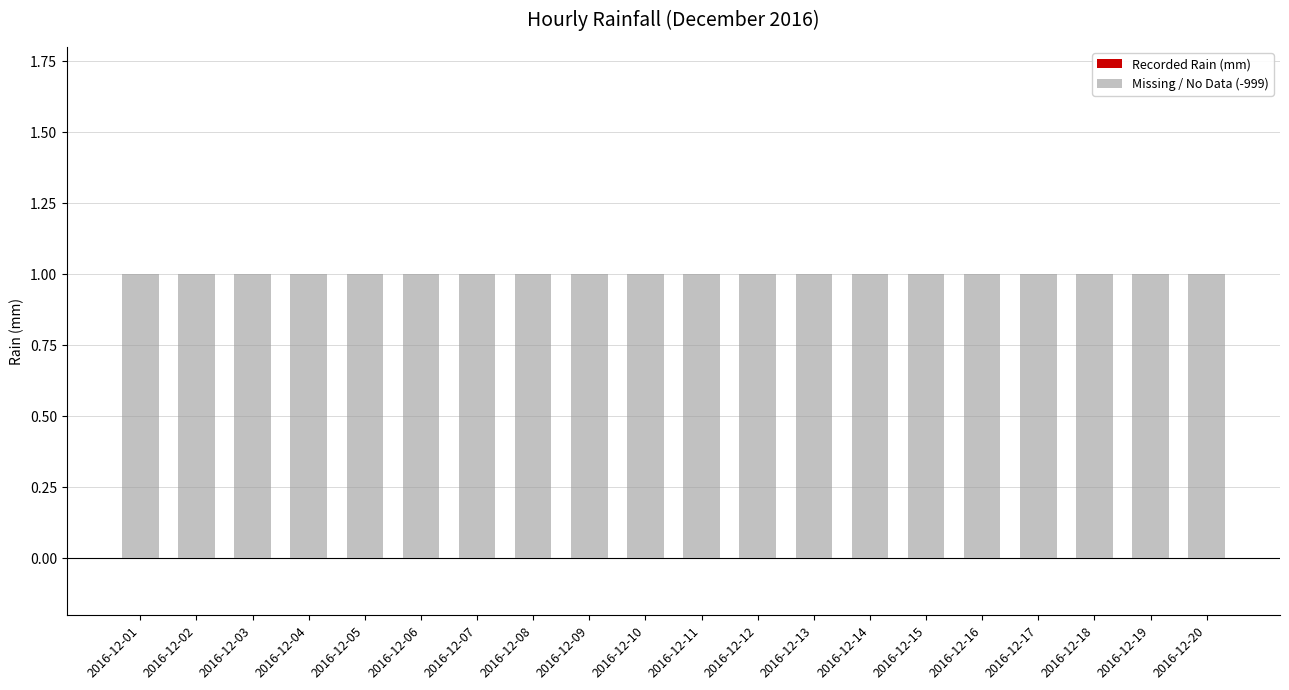

What value does the Missing / No Data (-999) series have at 2016-12-03?

1